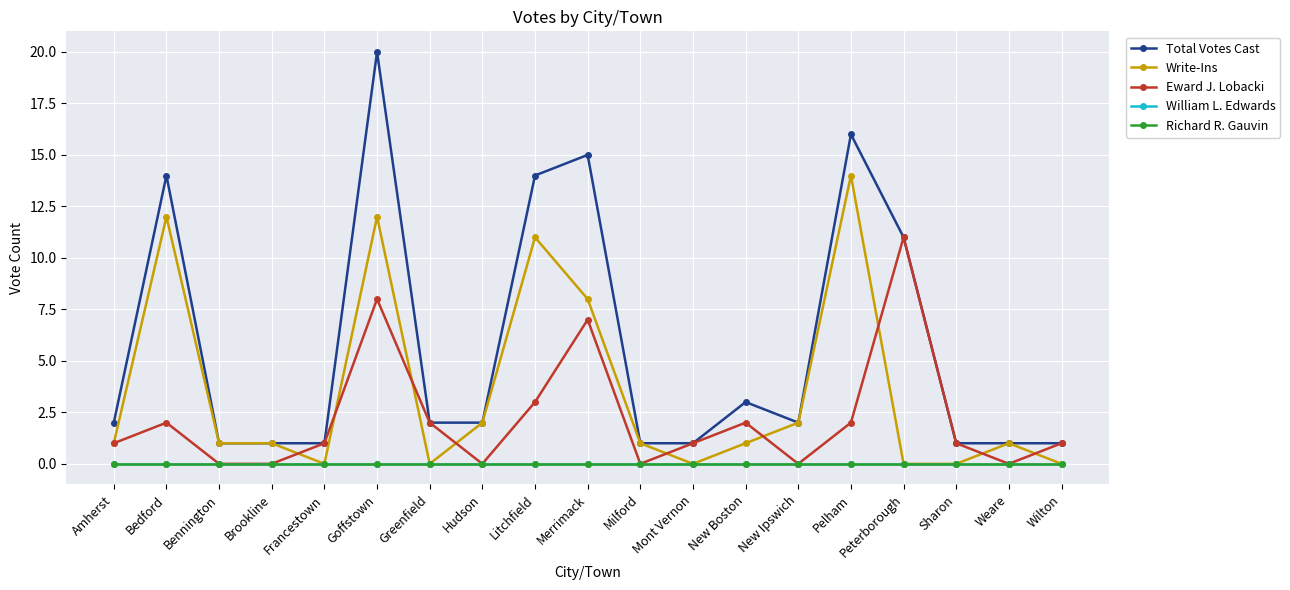

At which label is Total Votes Cast closest to 10?

Peterborough